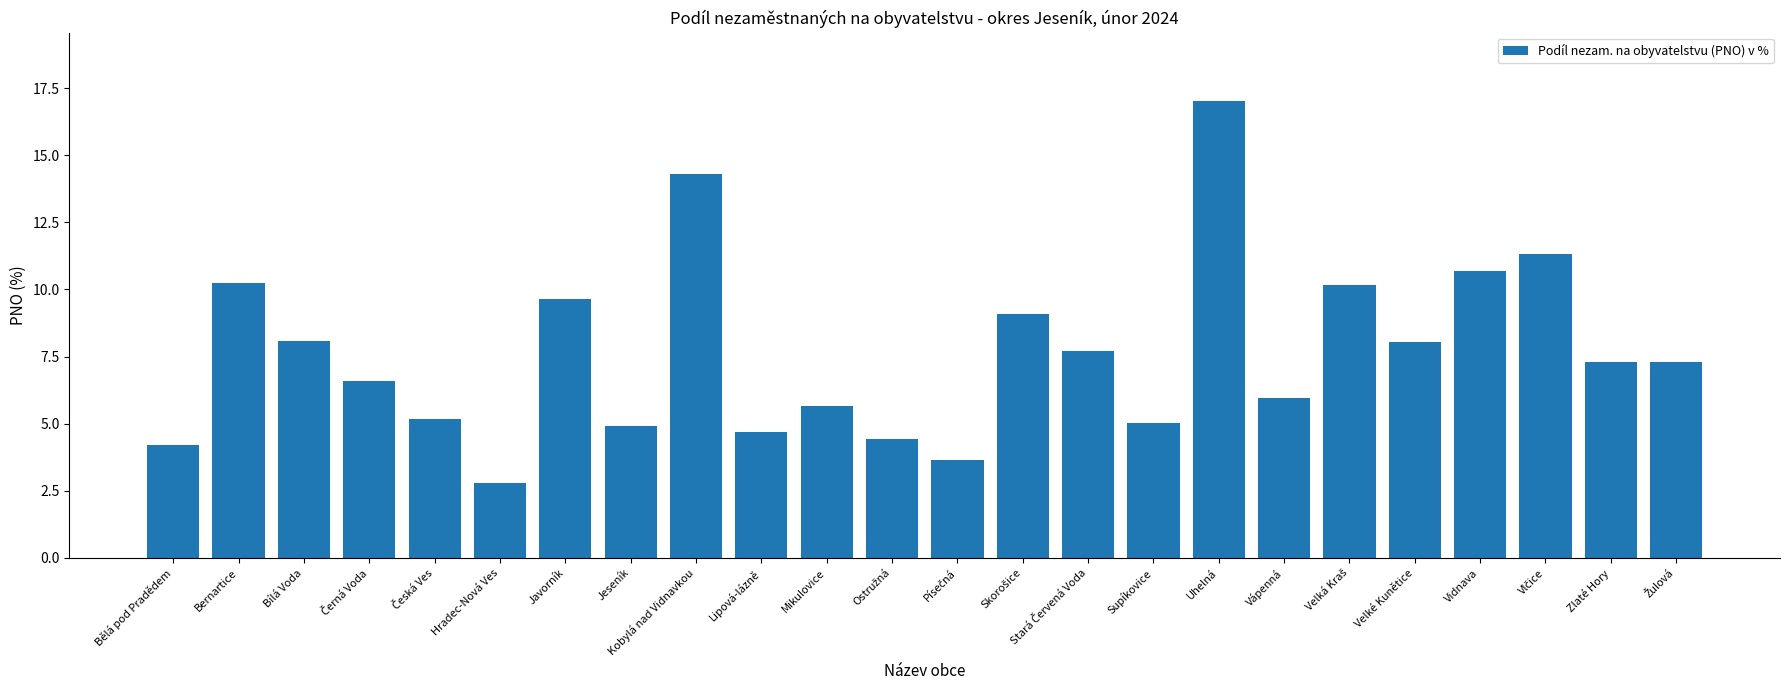

True or false: the data shows 8.5 at Supíkovice.

False